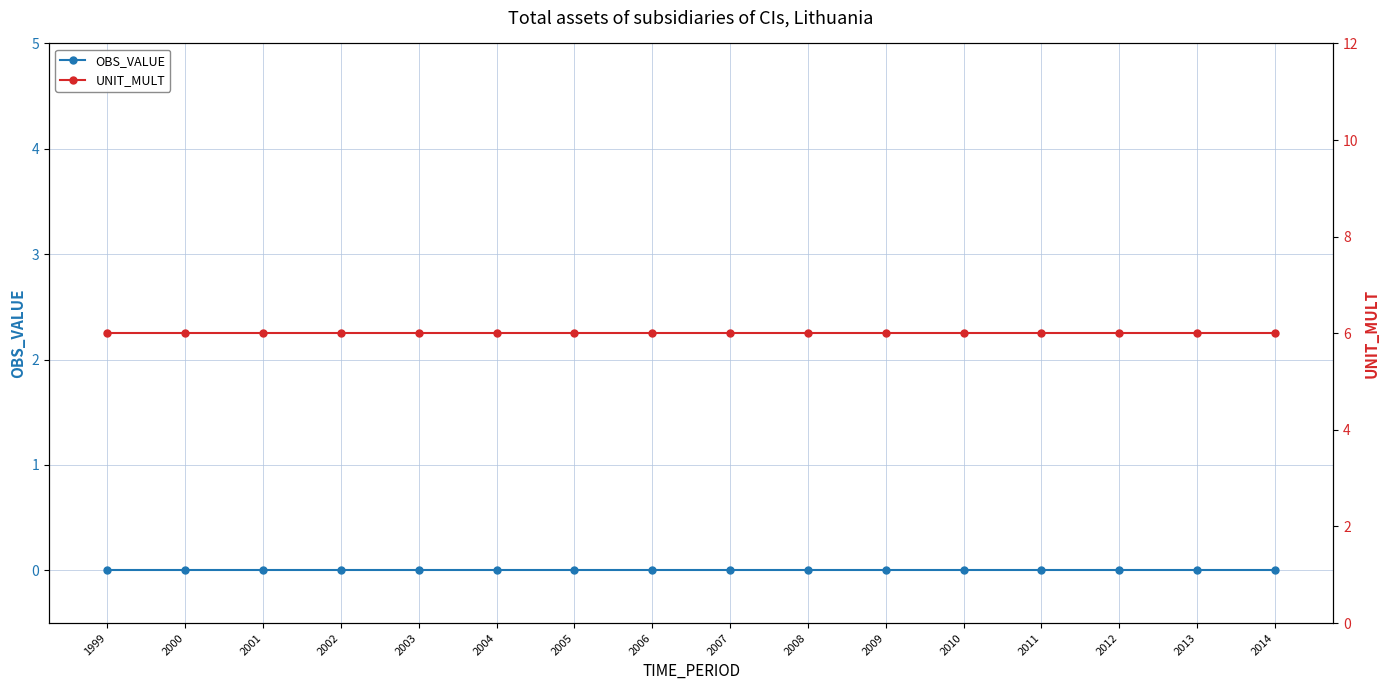

What is the maximum value for UNIT_MULT?

6